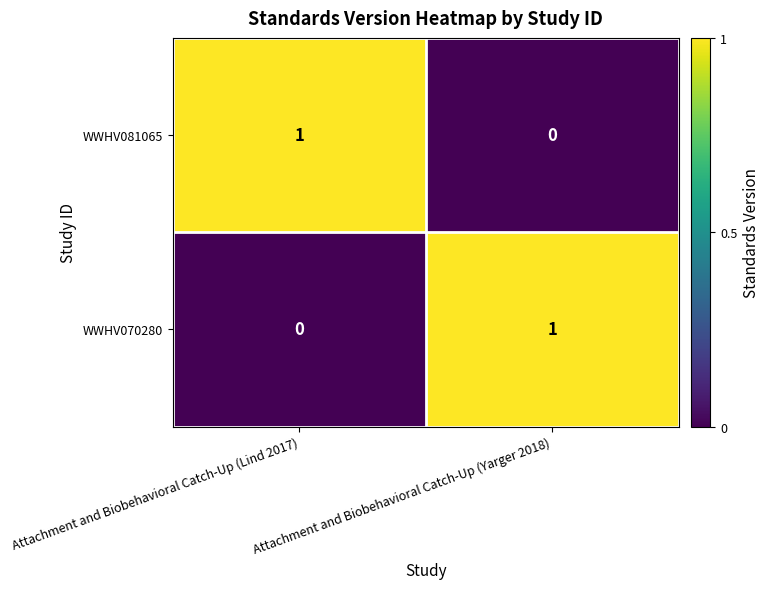

The WWHV070280 series shows 2 at Attachment and Biobehavioral Catch-Up (Yarger 2018). True or false?

False